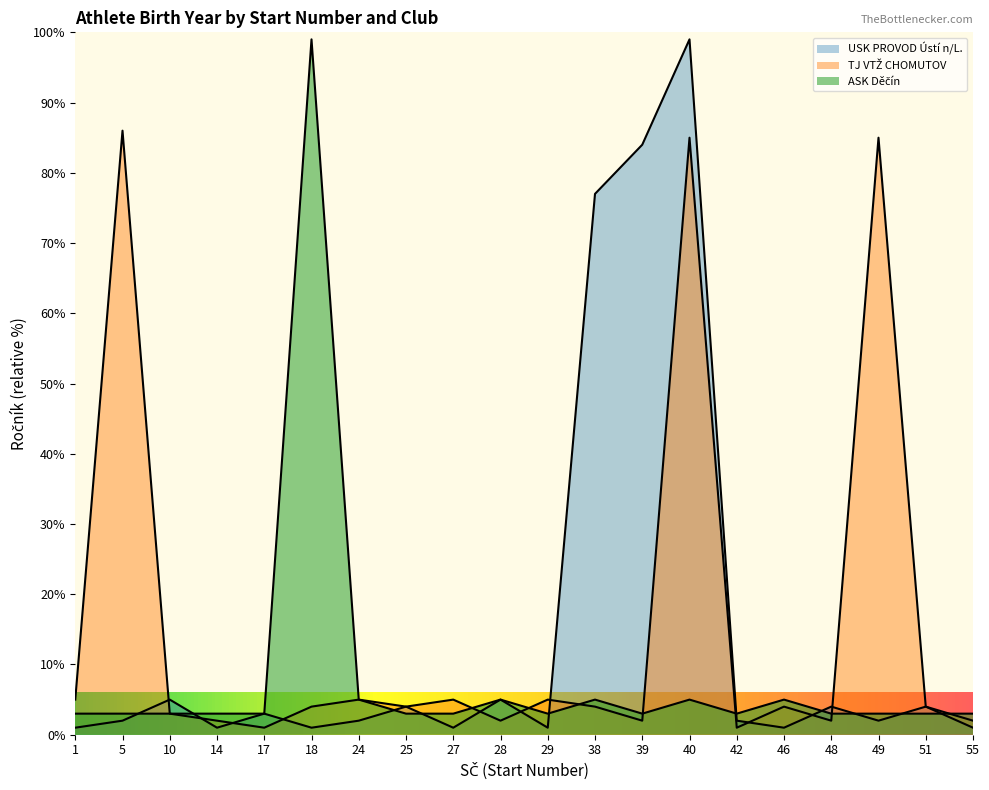

Where is ASK Děčín nearest to the value 51?

24